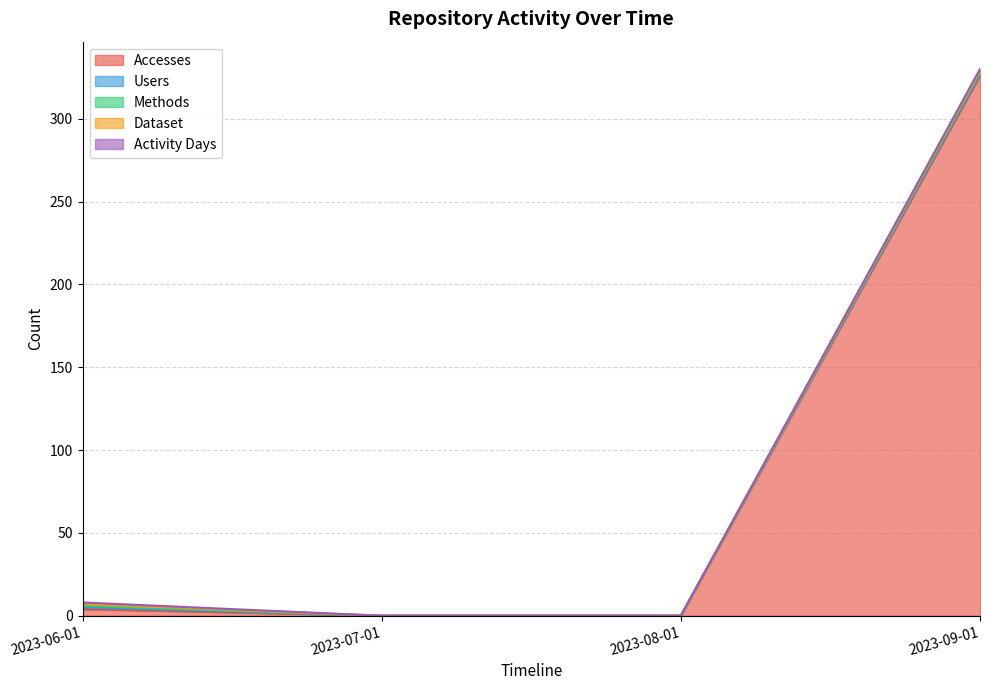

Does the chart have visible grid lines?

Yes